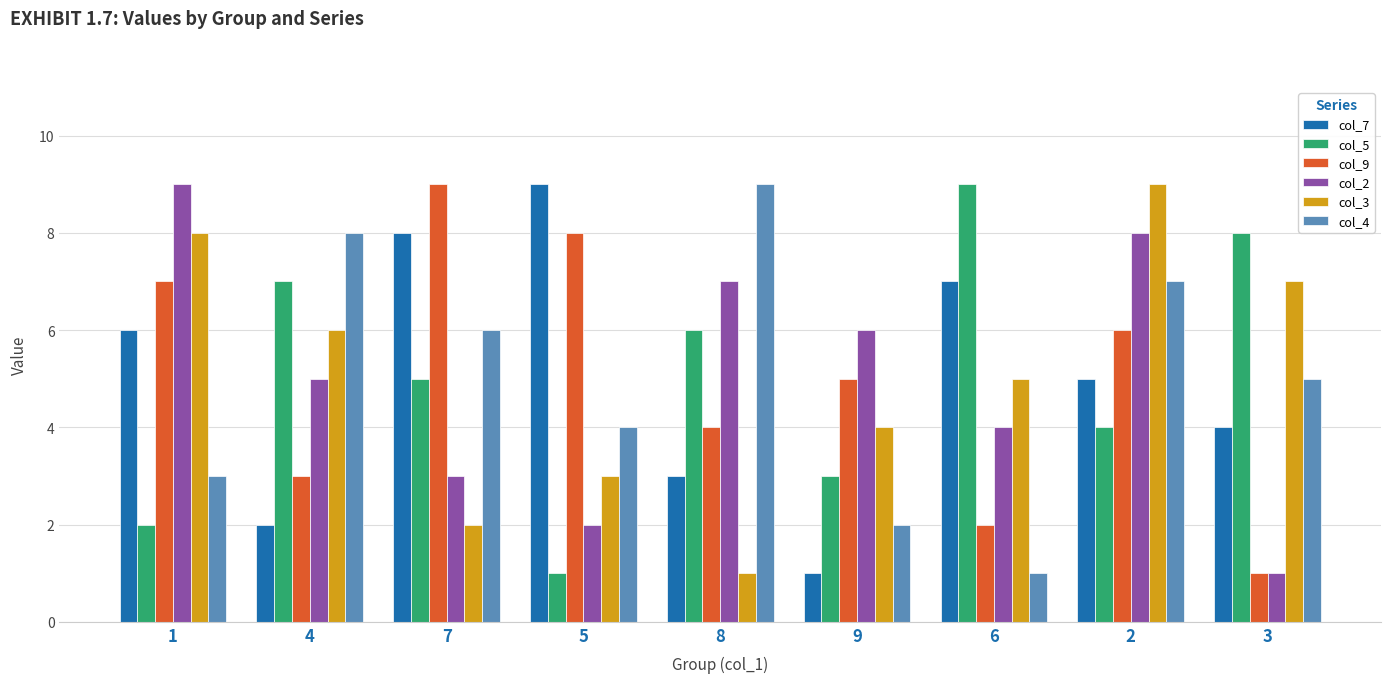

How many bars are there in total?

54